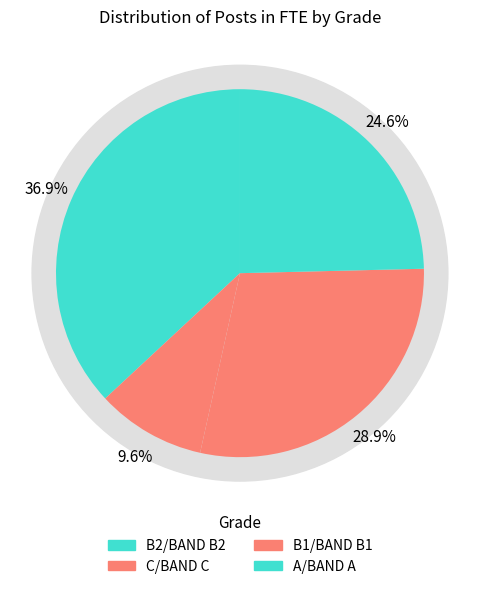

To the nearest percent, what portion does A/BAND A (Senior Policy Adviser) represent?

25%